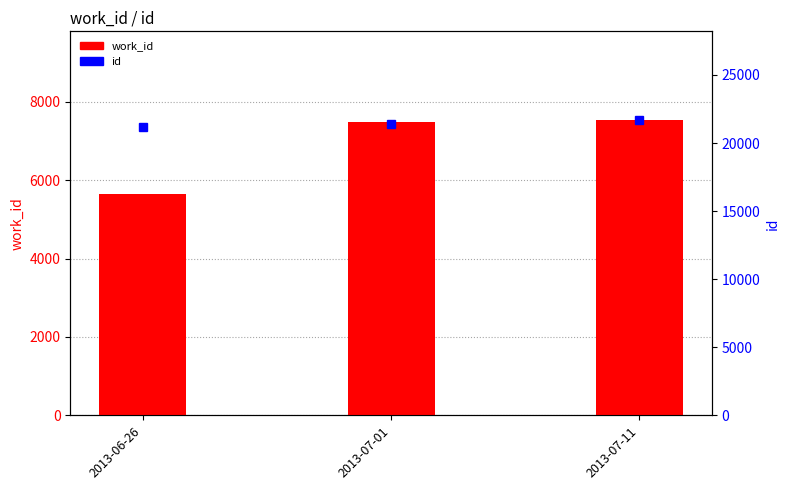

The value of work_id at 2013-06-26 is 5657. True or false?

True